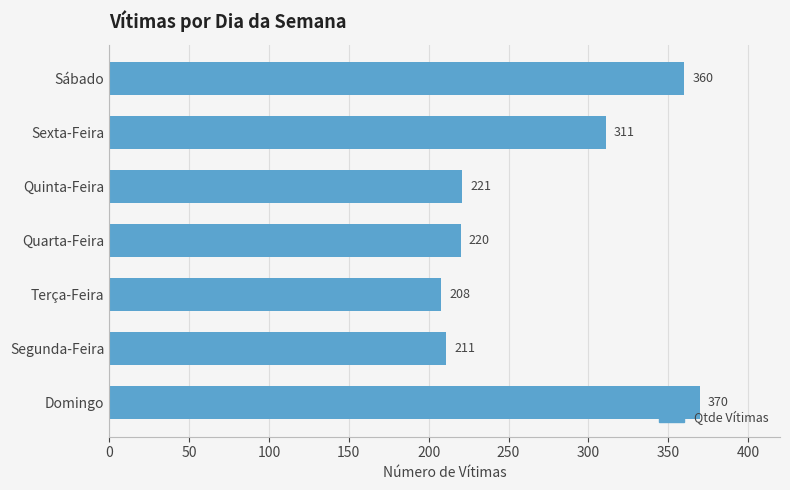

Are the bars horizontal?

Yes